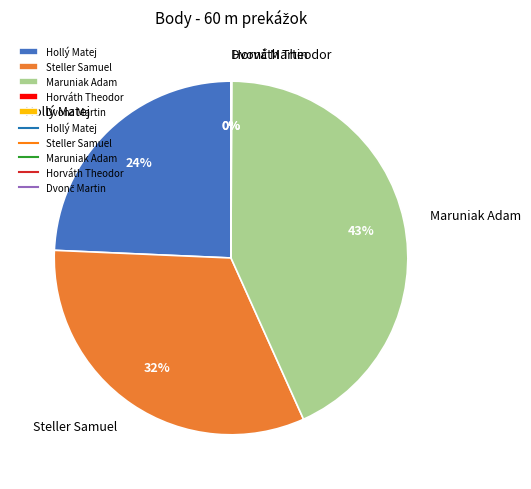

To the nearest percent, what percentage of the pie is Hollý Matej?

24%